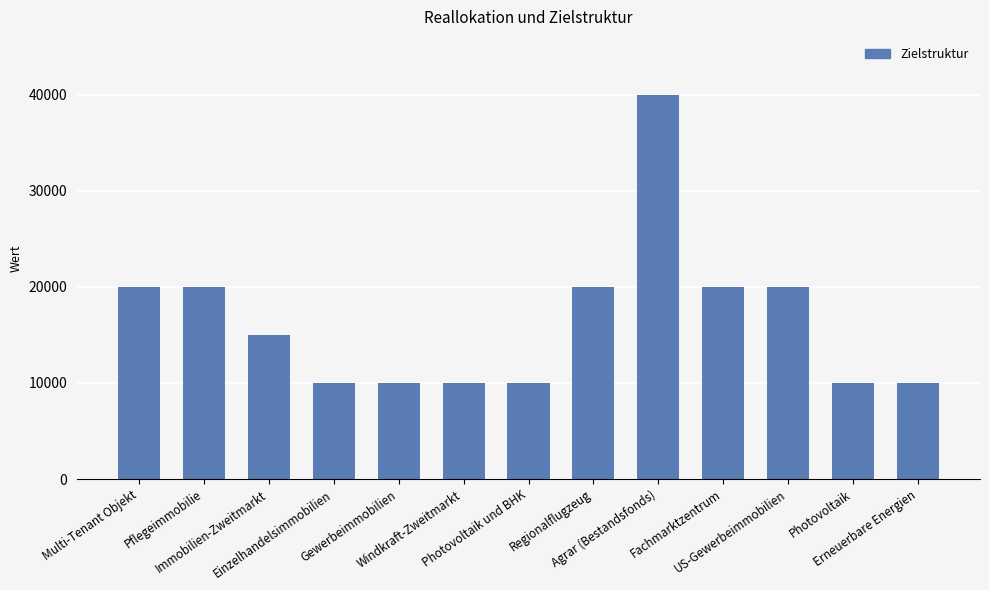

What is the difference between the second highest and second lowest values?

10000